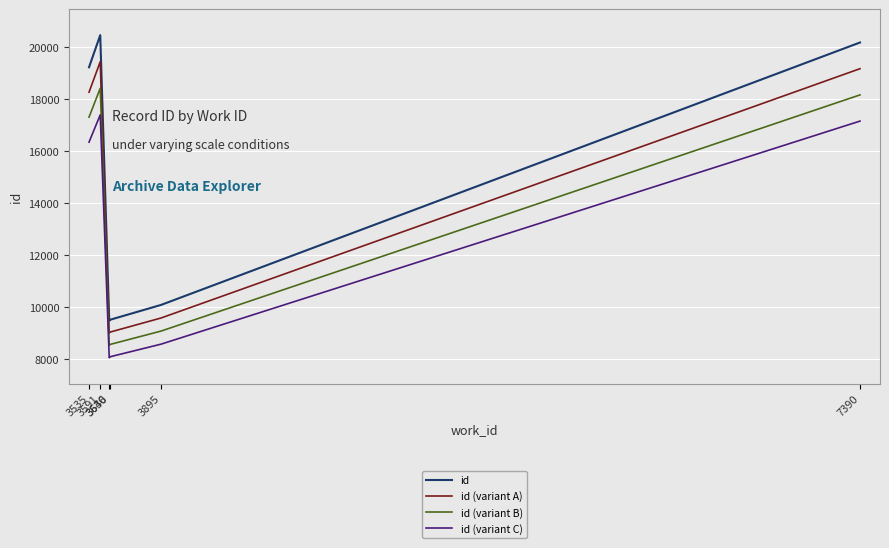

What is the approximate value of id (variant A) at 7390?

19172.0